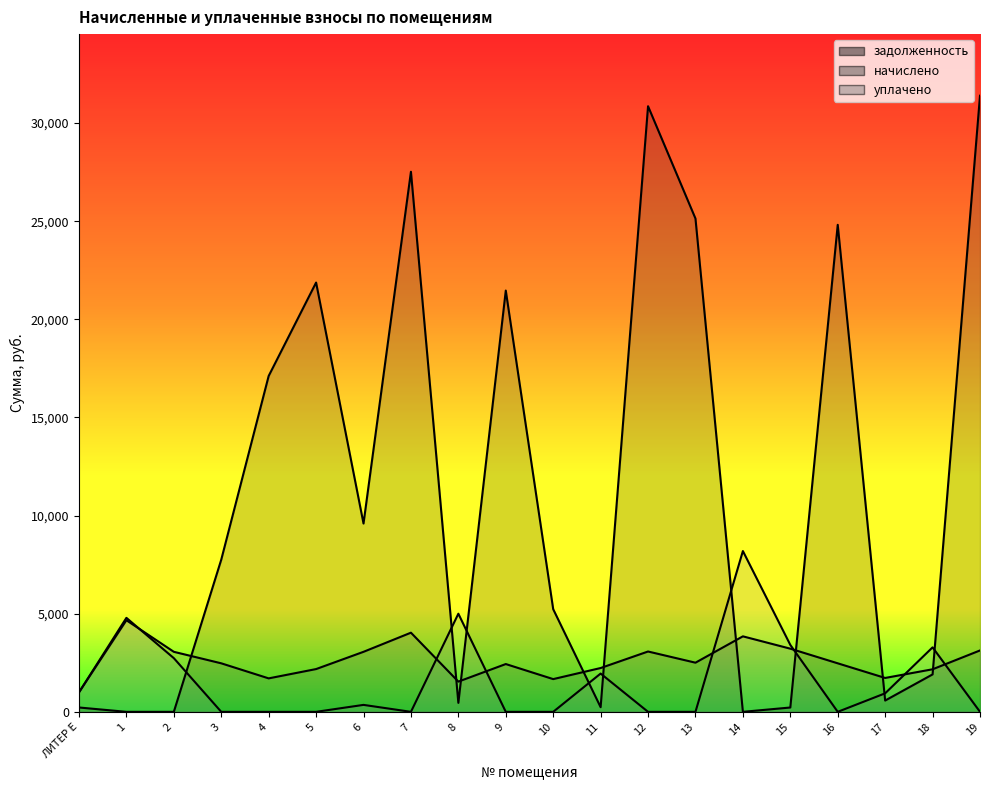

Reading right to left, list all the values displayed in this chart.

задолженность: 19=31395.2	18=1907.0	17=575.4	16=24816.7	15=220.5	14=0.0	13=25137.5	12=30860.4	11=236.6	10=5230.5	9=21466.6	8=457.0	7=27520.9	6=9595.9	5=21875.1	4=17114.9	3=7753.7	2=0.0	1=0.0	ЛИТЕР Е=221.4
начислено: 19=3127.5	18=2168.5	17=1726.3	16=2472.2	15=3218.1	14=3846.8	13=2504.2	12=3074.2	11=2232.4	10=1667.7	9=2434.9	8=1539.8	7=4033.3	6=3058.3	5=2179.2	4=1705.0	3=2472.2	2=3058.3	1=4667.3	ЛИТЕР Е=996.3
уплачено: 19=0.0	18=3285.1	17=943.1	16=0.0	15=3410.0	14=8192.9	13=0.0	12=0.0	11=1949.9	10=0.0	9=0.0	8=5000.0	7=0.0	6=353.8	5=0.0	4=0.0	3=0.0	2=2735.4	1=4789.0	ЛИТЕР Е=991.8